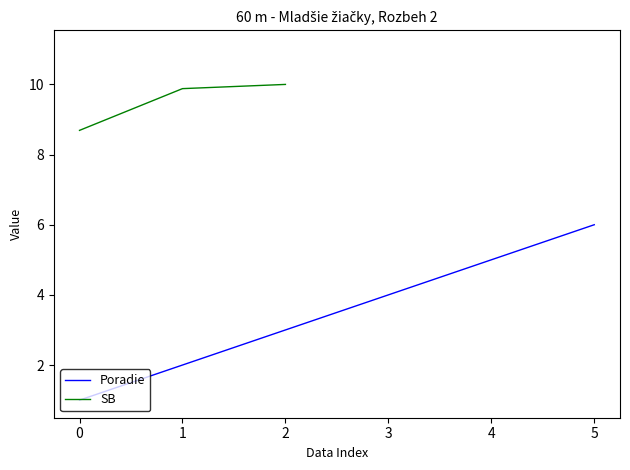

True or false: Poradie and SB intersect in this chart.

False